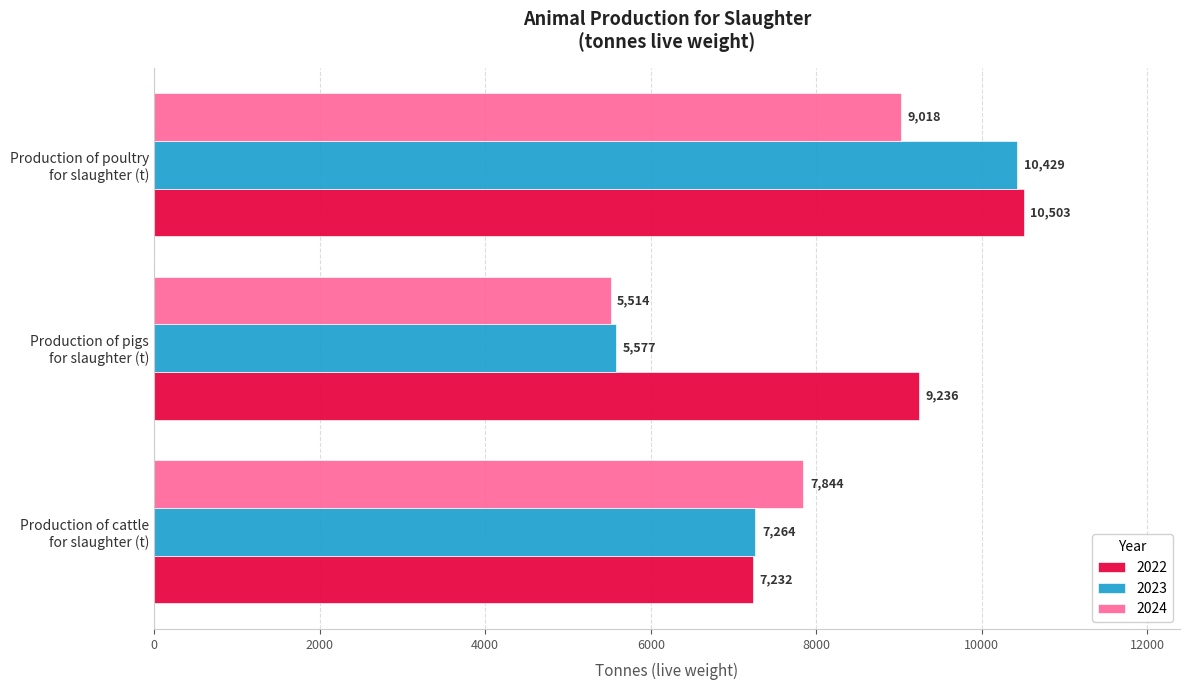

Which series has the widest spread of values?

2023